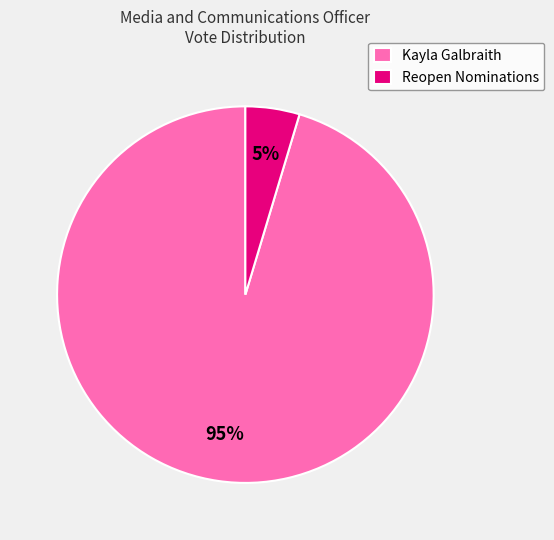

Is it true that Reopen Nominations is 5% of the pie?

True